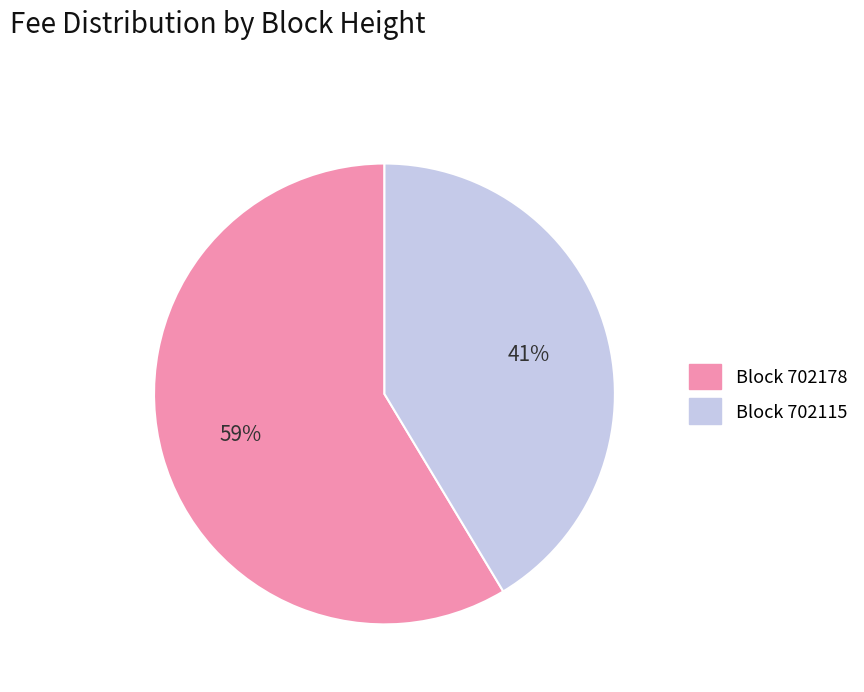

Does any single category account for the majority?

Yes